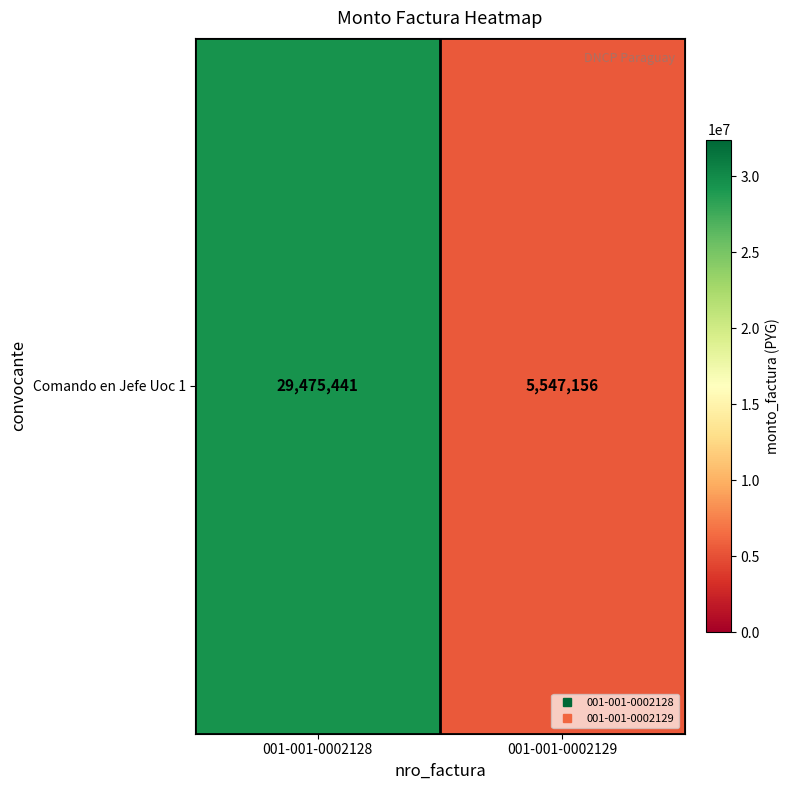

What is the sum of all values?

35022597